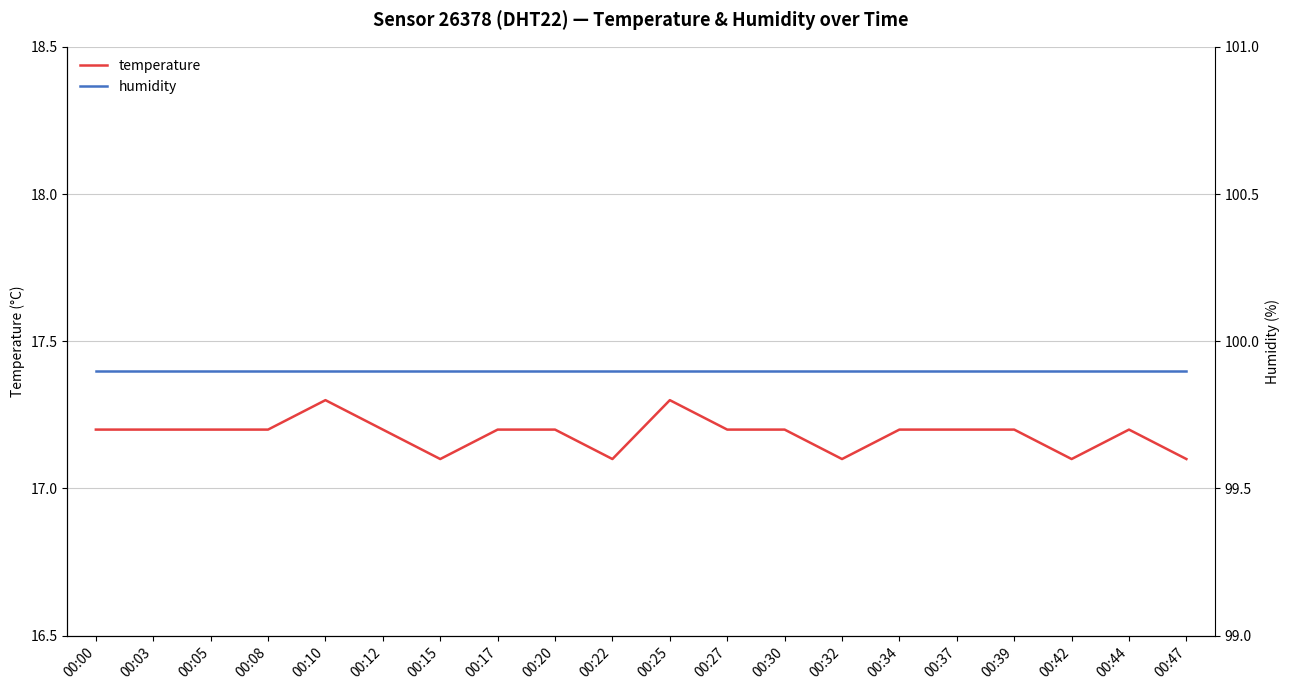

What are all the series names shown in the legend?

temperature, humidity